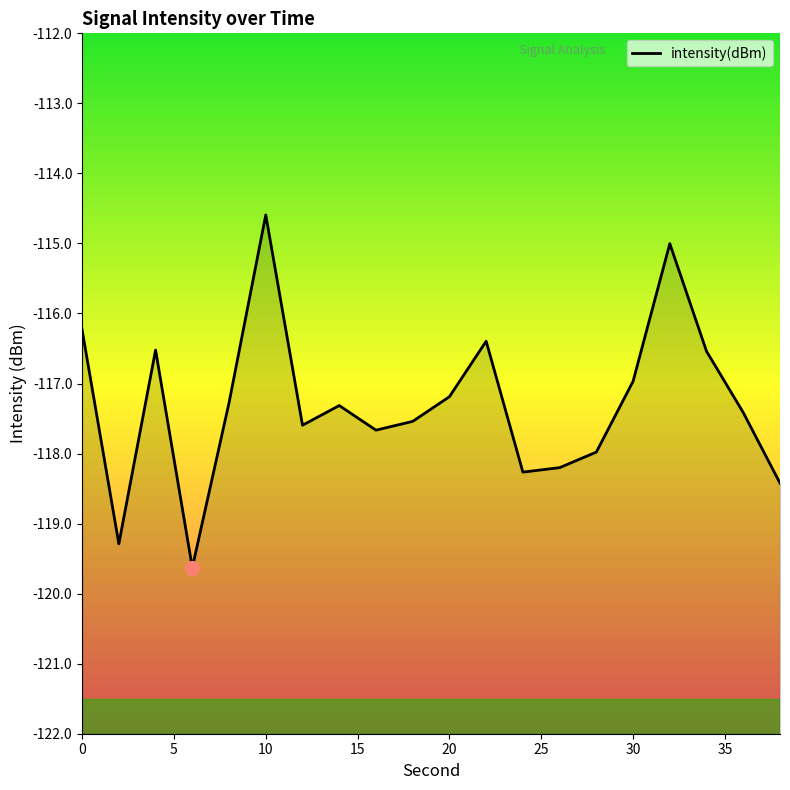

The chart shows a value of -116.2 at 0. True or false?

True